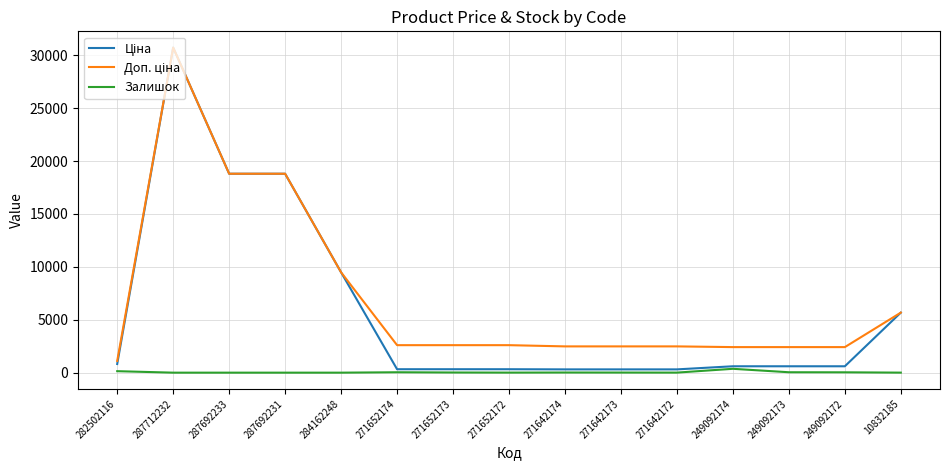

Is this an area chart (filled region under the line)?

No